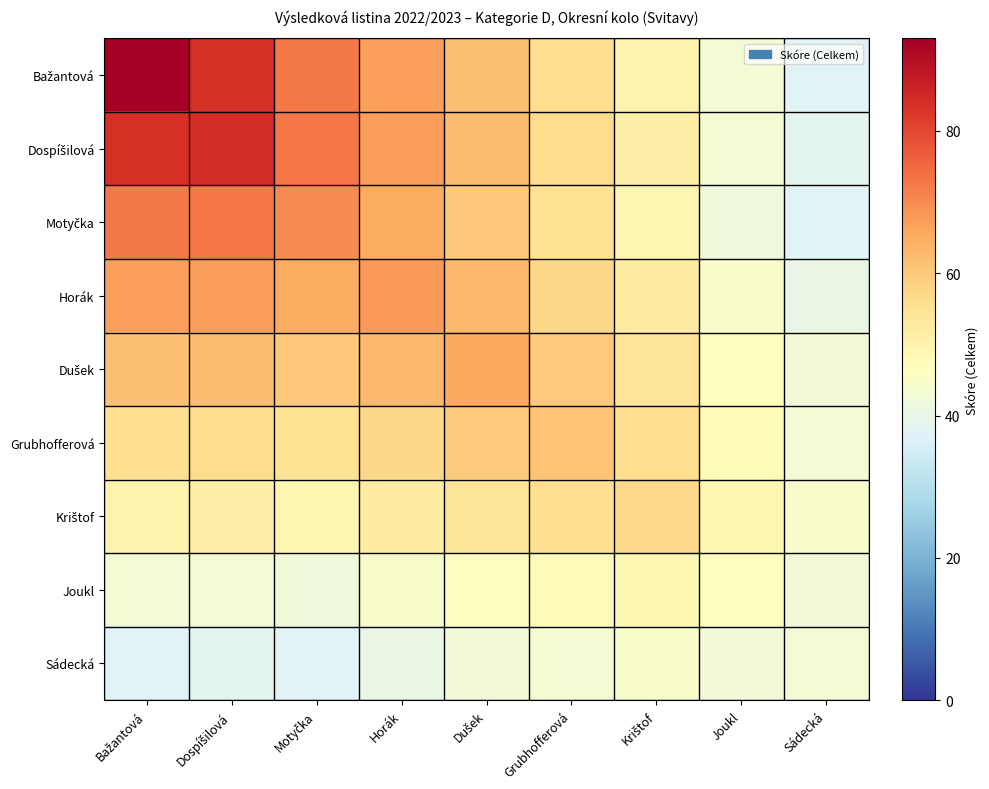

At which category is the sum across all series the highest?

Bažantová